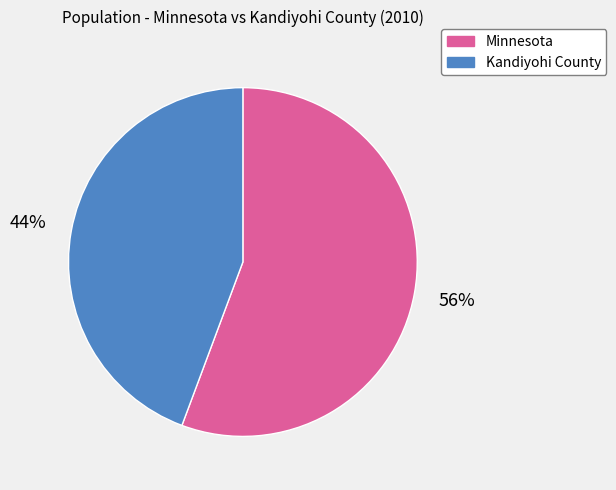

What percentage is the Minnesota slice, to the nearest percent?

56%